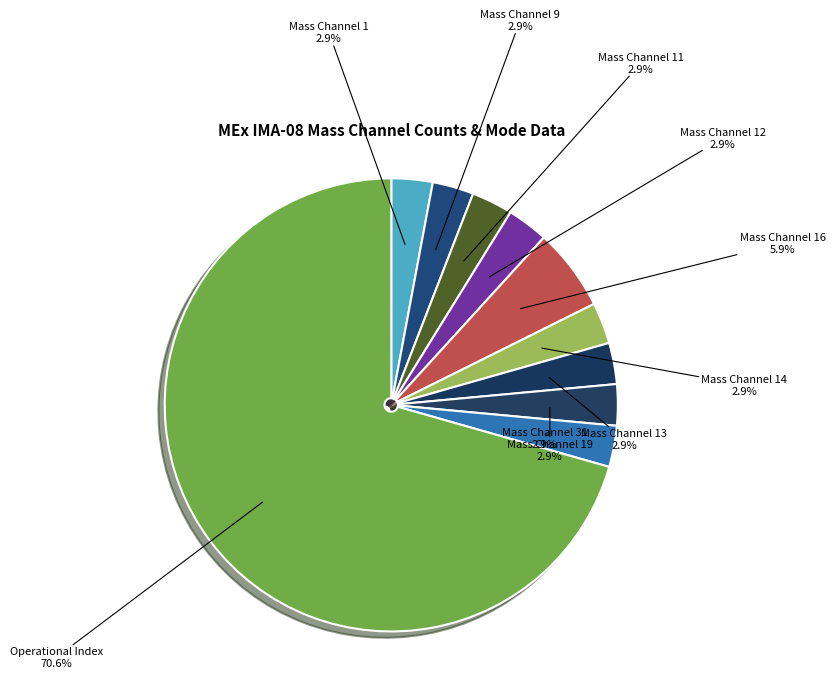

Count the number of slices in the pie.

10